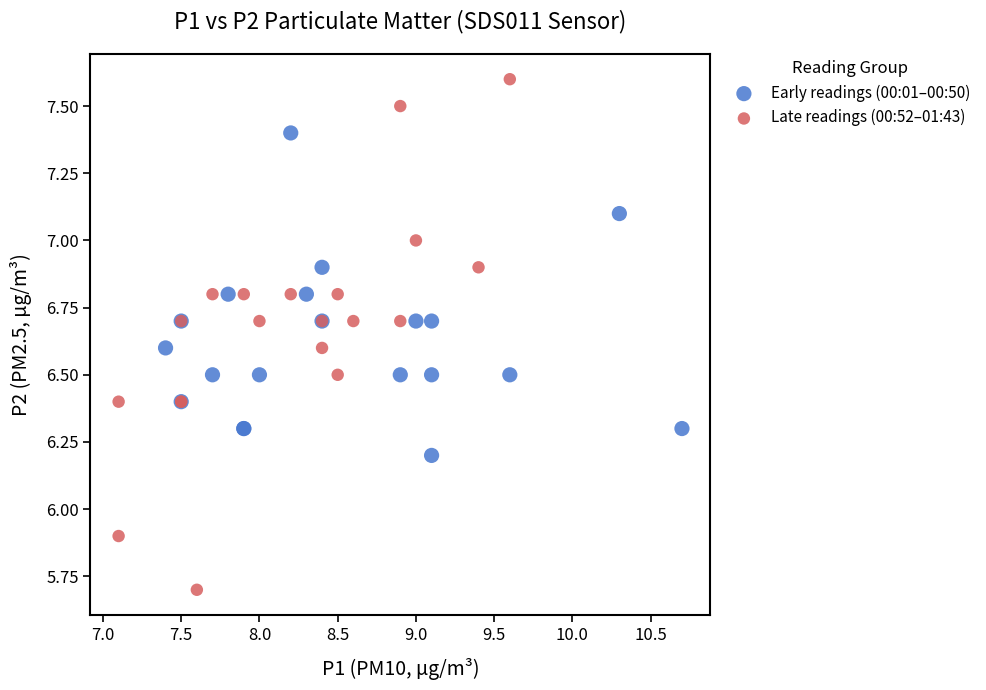

Which series reaches the maximum Y coordinate?

Late readings (00:52–01:43)